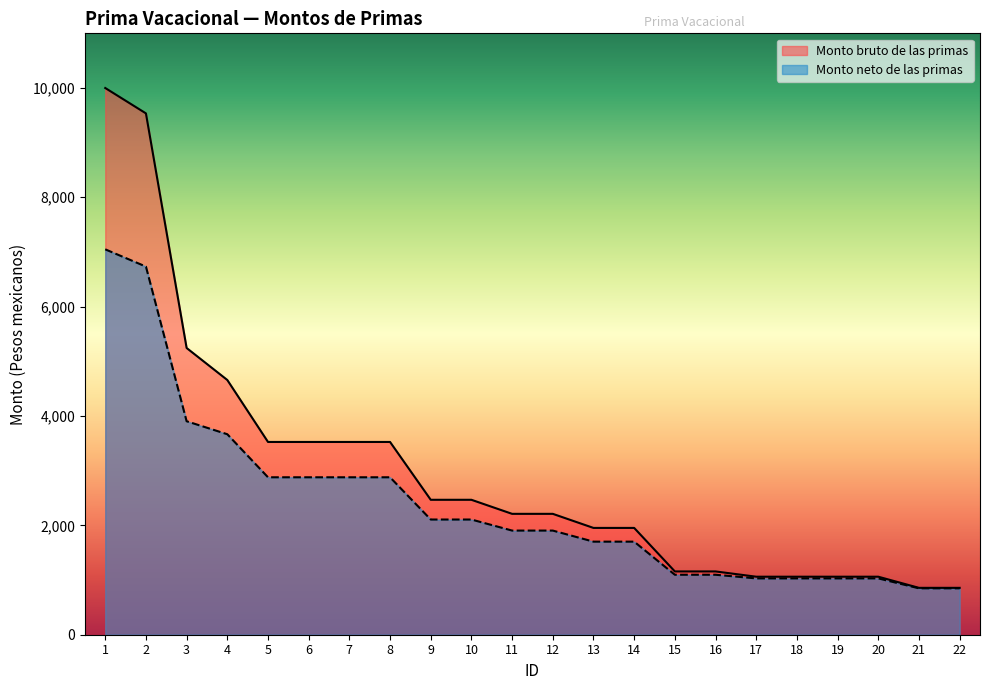

What is the total value across all series at 1?

17043.4